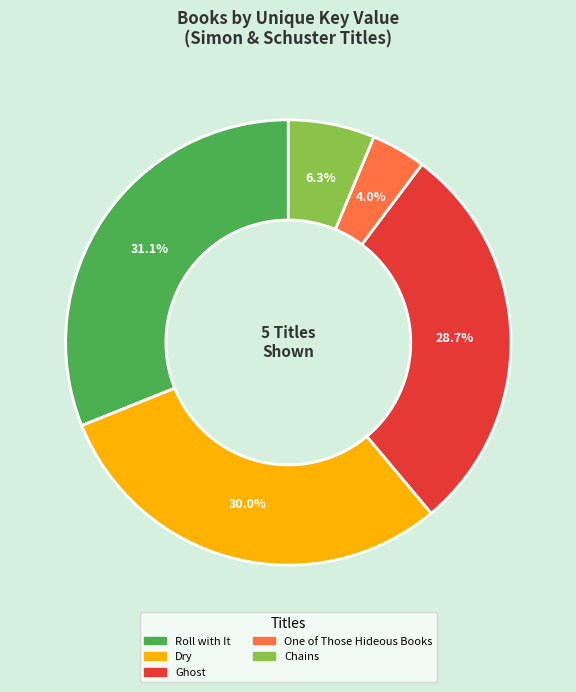

The Roll with It slice represents 31% of the pie. True or false?

True